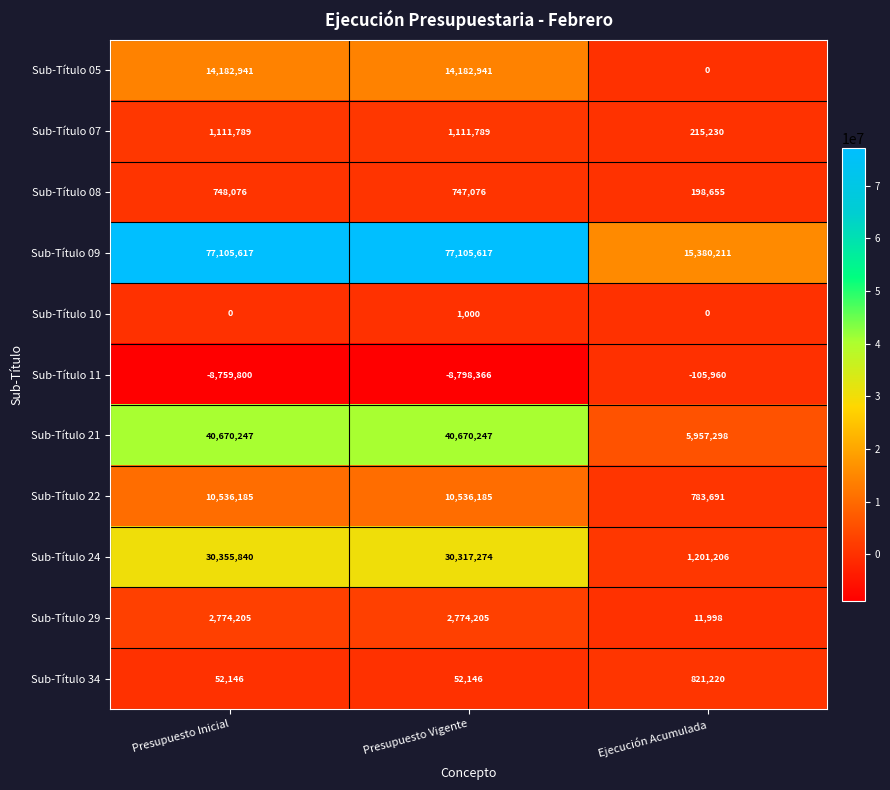

True or false: Sub-Título 09 has a value of 15380211 at Ejecución Acumulada.

True